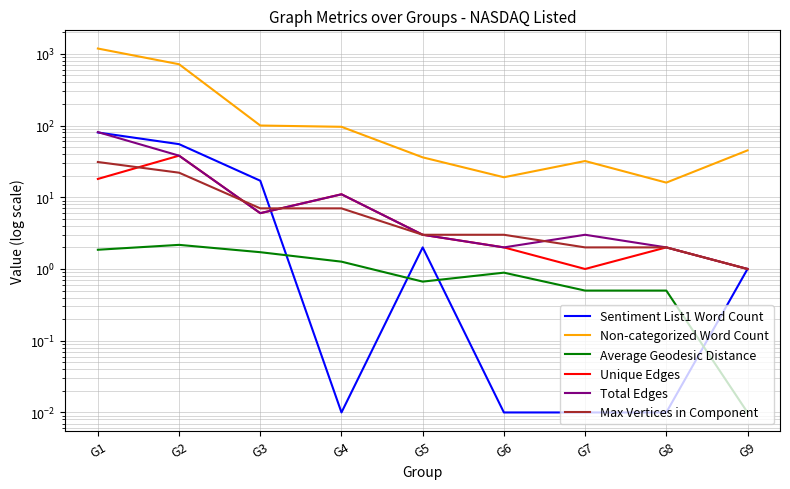

How many categories are shown in the chart?

9